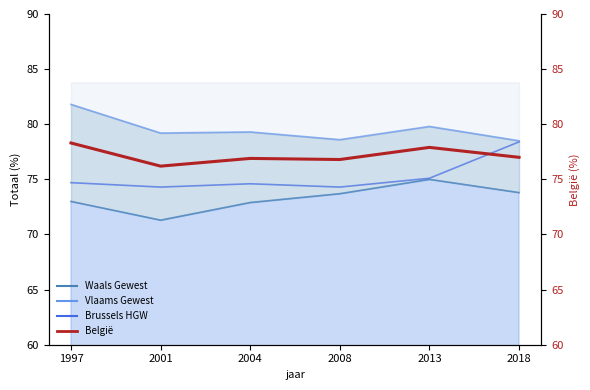

What is the change in value from 1997 to 2001?

-2.1